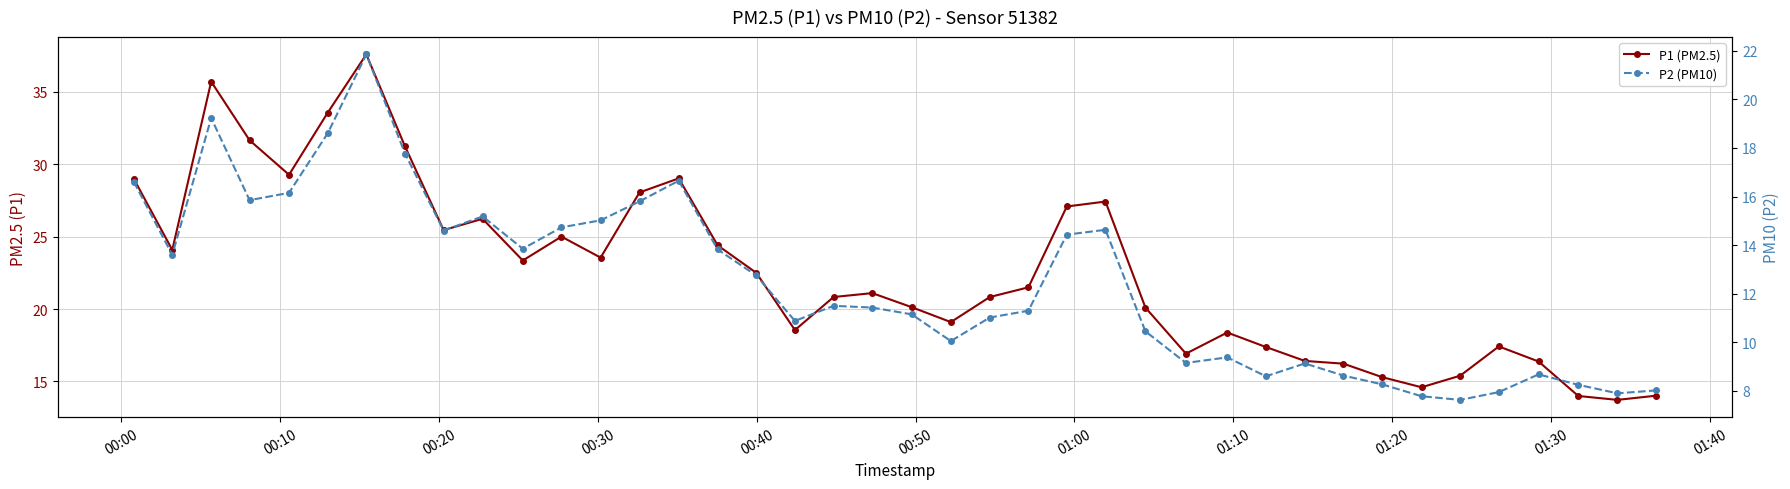

True or false: P1 (PM2.5) has more than 1 points higher than both neighbors.

True